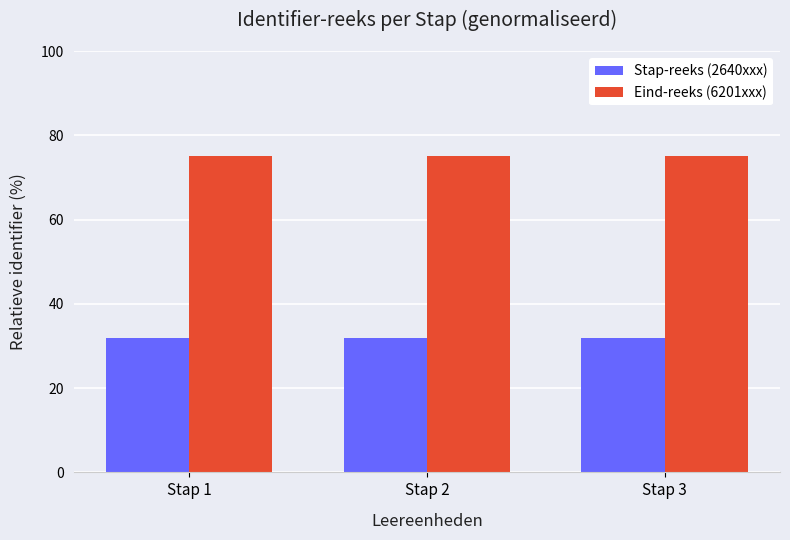

Reading right to left, transcribe all the data shown in this chart.

Stap-reeks (2640xxx): Stap 3=31.9	Stap 2=31.9	Stap 1=31.9
Eind-reeks (6201xxx): Stap 3=75.0	Stap 2=75.0	Stap 1=75.0